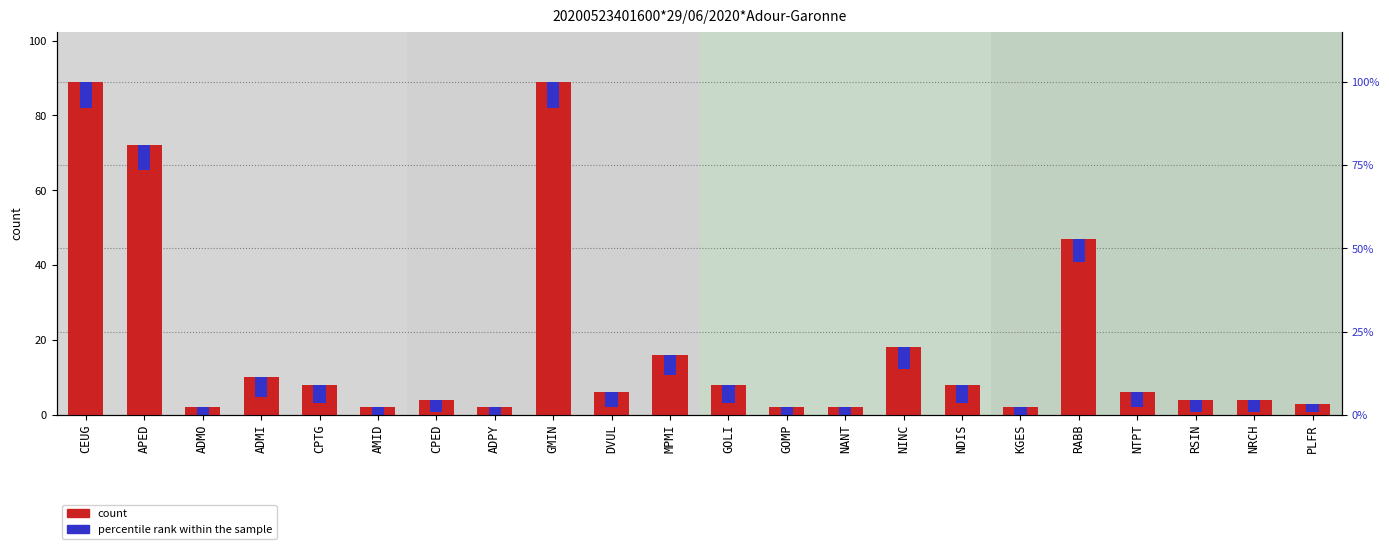

What is the label of the 10th bar from the right?

GOMP